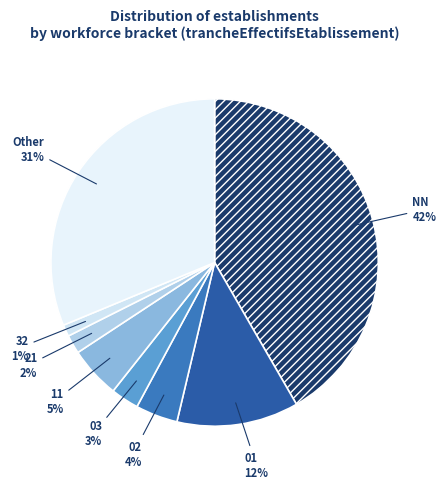

Does 11 account for over 50% of the chart?

No